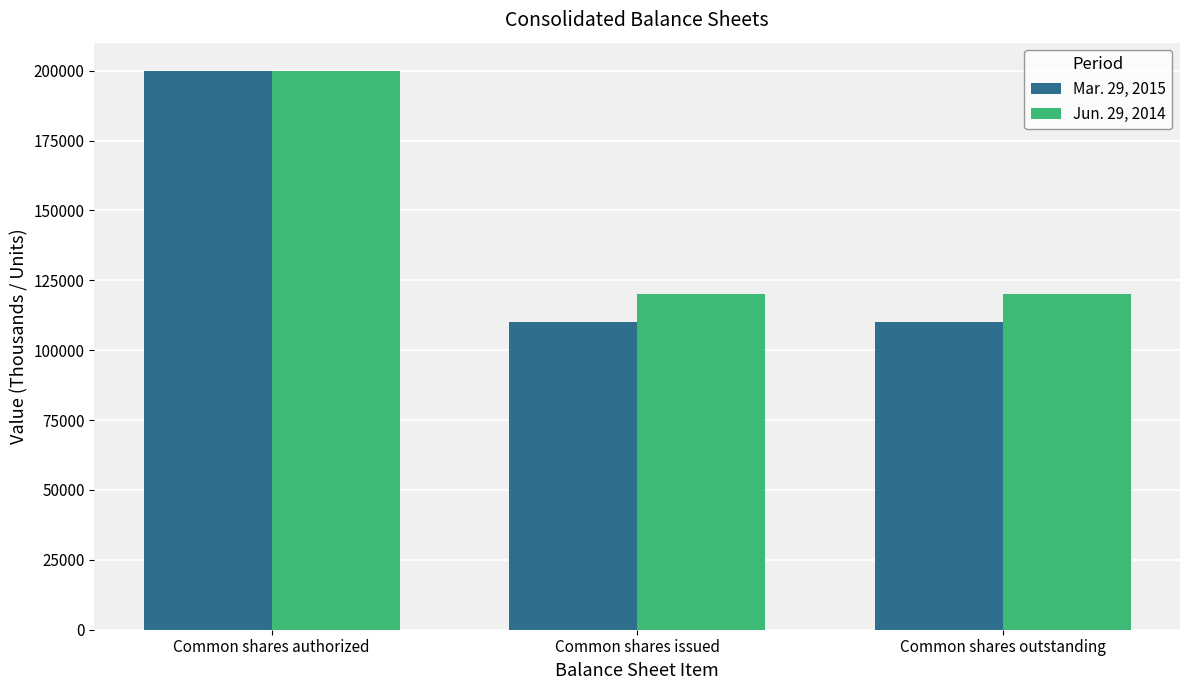

At how many categories does at least one series exceed 182156?

1